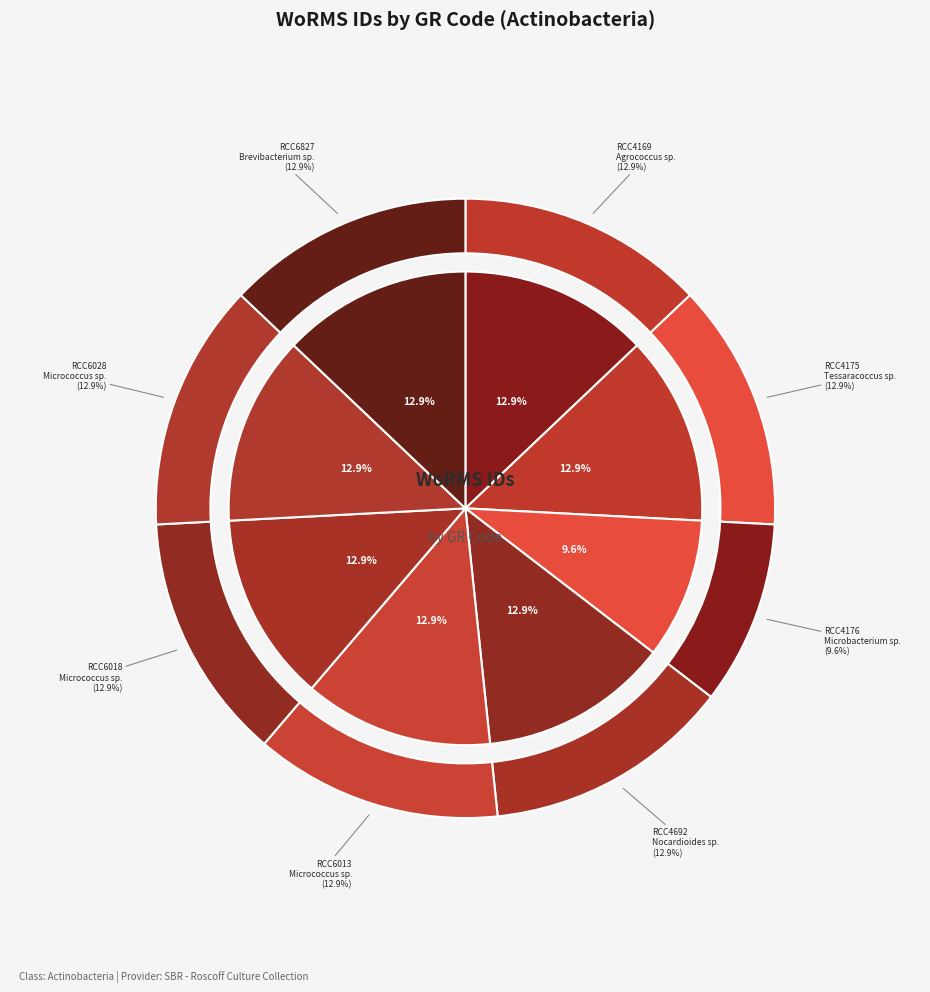

Which category has the biggest portion of the pie?

RCC4175